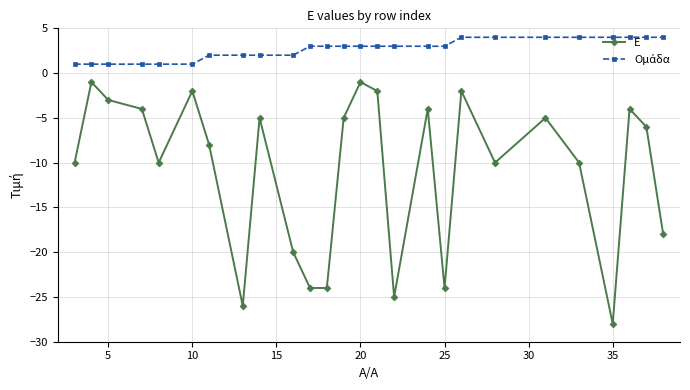

What is the minimum value shown in the chart?

-28